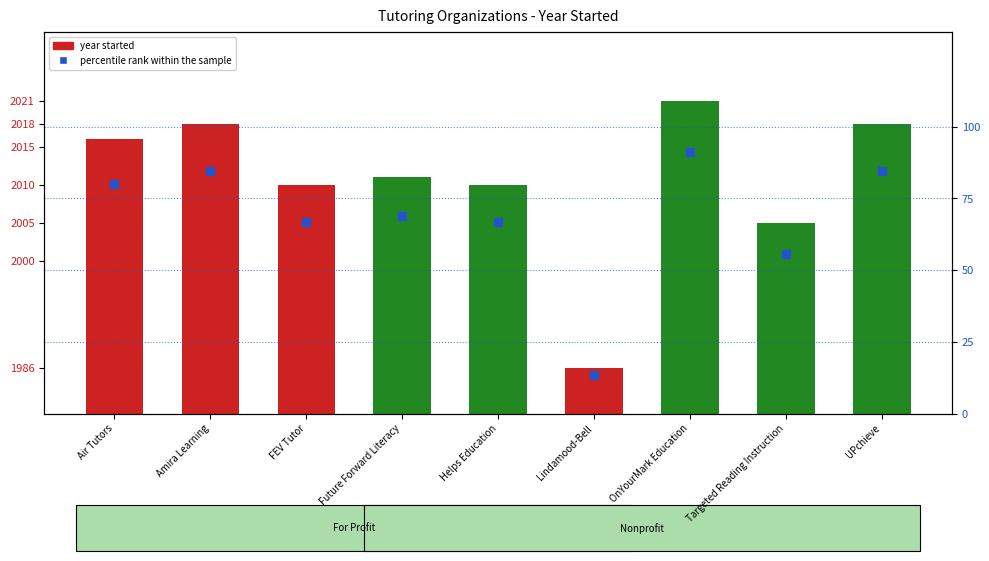

Approximately how many times larger is the value at Targeted Reading Instruction compared to Air Tutors?

0.7